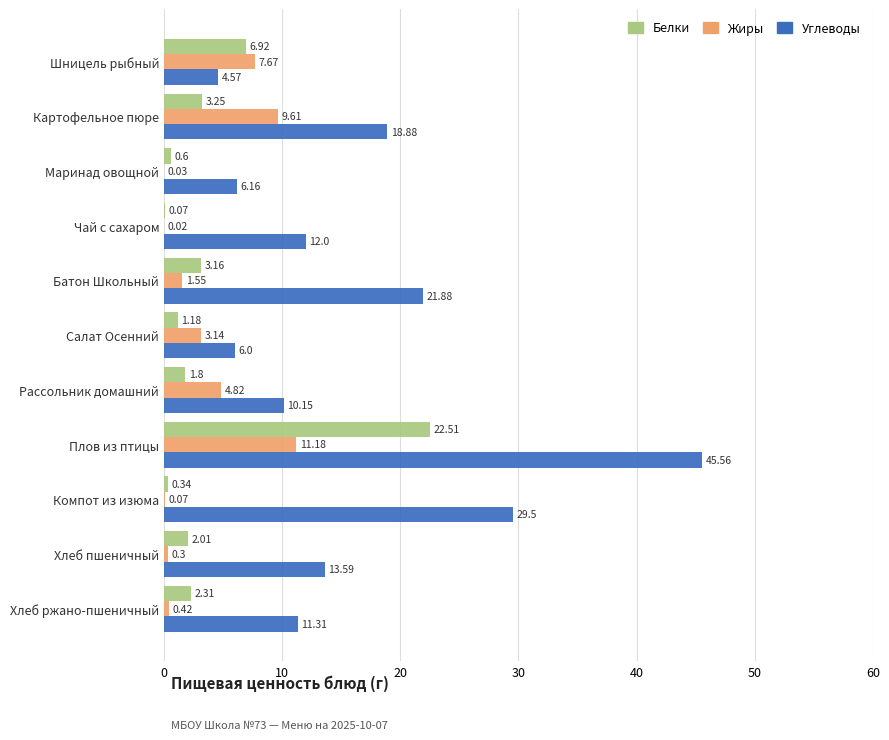

Where is Белки nearest to the value 11?

Шницель рыбный